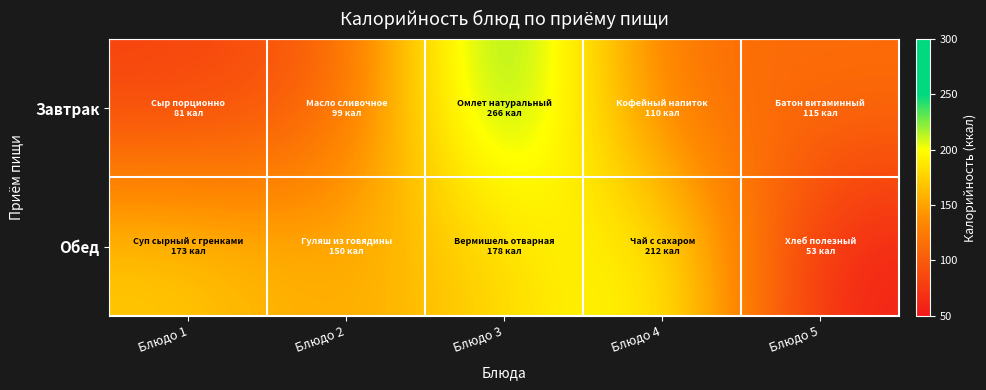

List the series in order of their overall mean, lowest first.

Завтрак, Обед